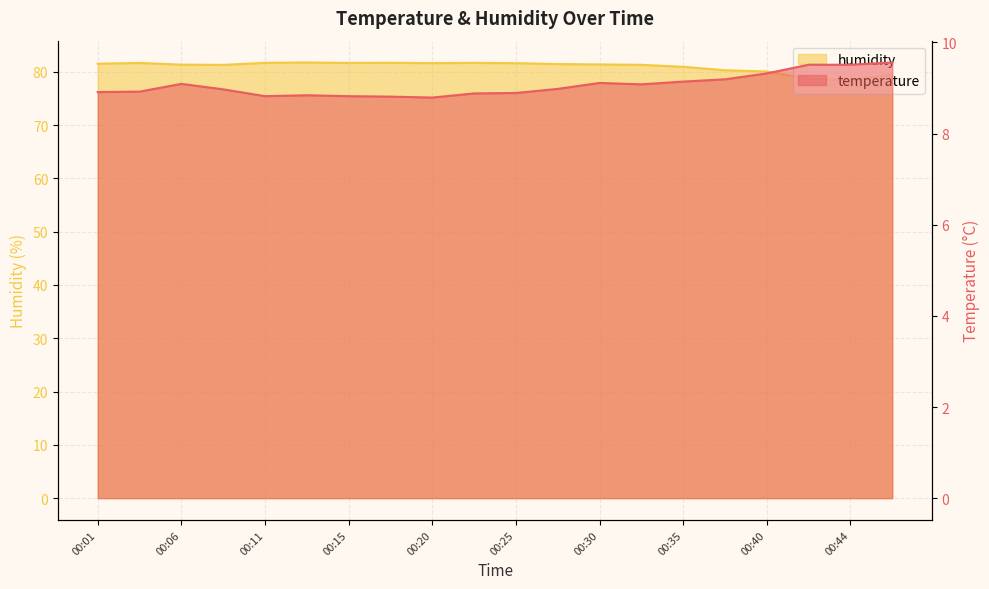

What is the total value across all series at 00:11?

90.5